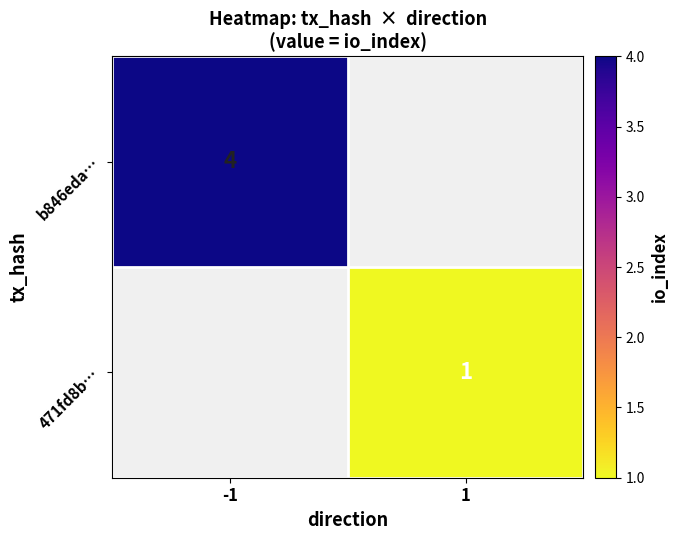

True or false: 471fd8b… has a value of 1 at 1.

True